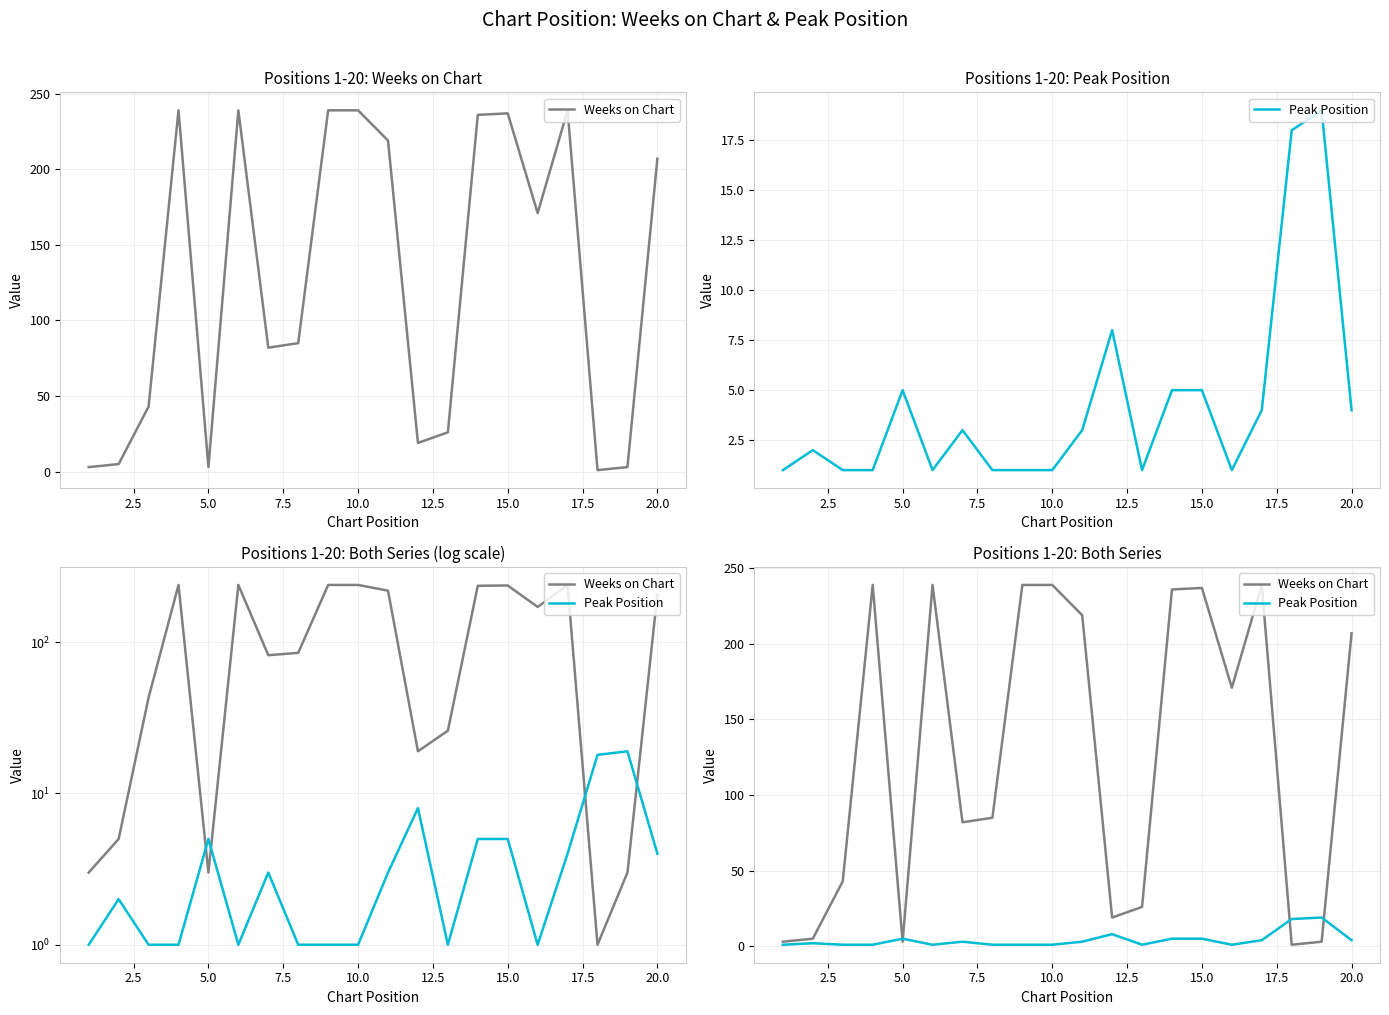

True or false: Peak Position has a value of 2 at 15.0.

False